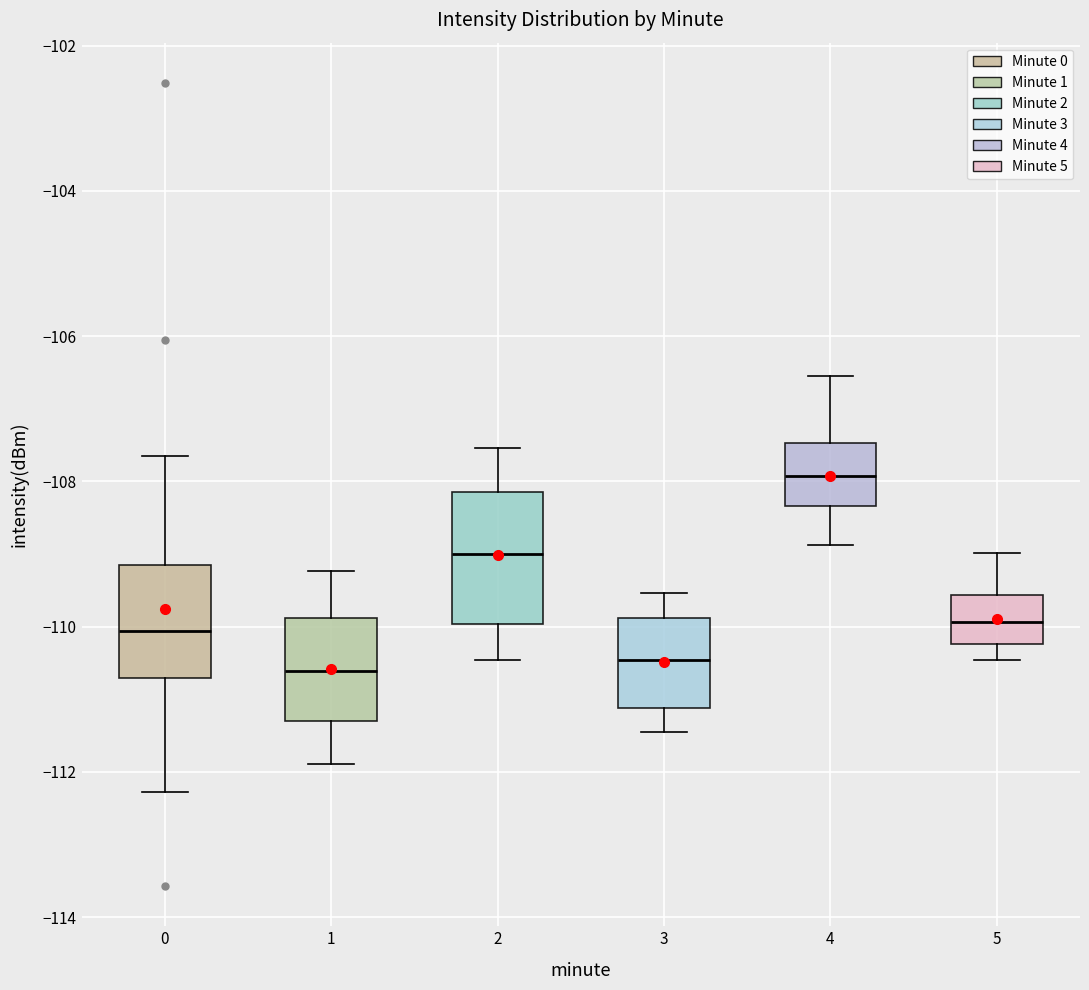

Reading left to right, transcribe this box plot: for each box, give where its median line is, the range the box spans, and where its two whiskers end, as read against the y-axis. The values are not printed on the chart, so give them approximately, as read against the axis.

0: median -110.0, box -110.8 to -109.2, whiskers -112.2 to -107.6
1: median -110.6, box -111.2 to -109.8, whiskers -111.8 to -109.2
2: median -109.0, box -110.0 to -108.2, whiskers -110.4 to -107.6
3: median -110.4, box -111.2 to -109.8, whiskers -111.4 to -109.6
4: median -108.0, box -108.4 to -107.4, whiskers -108.8 to -106.6
5: median -110.0, box -110.2 to -109.6, whiskers -110.4 to -109.0